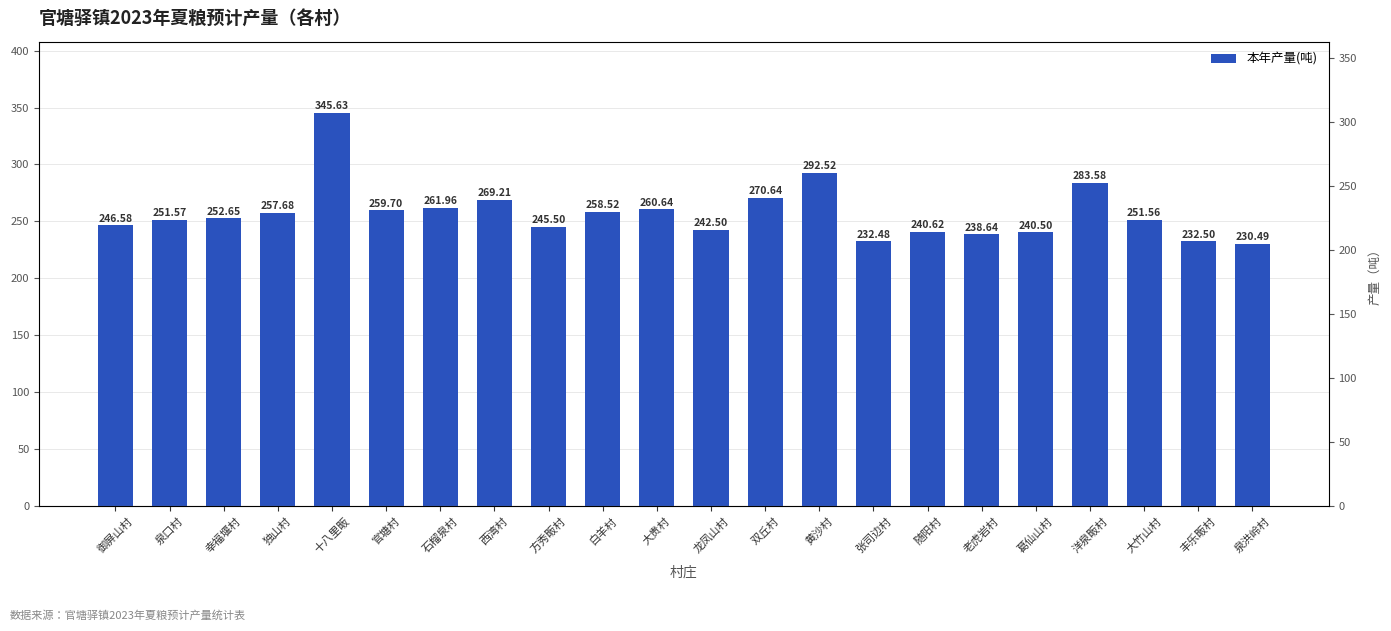

Rank the categories by value from highest to lowest.

十八里畈, 黄沙村, 洋泉畈村, 双丘村, 西湾村, 石榴泉村, 大贵村, 官塘村, 白羊村, 独山村, 幸福堰村, 泉口村, 大竹山村, 御屏山村, 方秀畈村, 龙凤山村, 随阳村, 葛仙山村, 老虎岩村, 丰乐畈村, 张司边村, 泉洪岭村